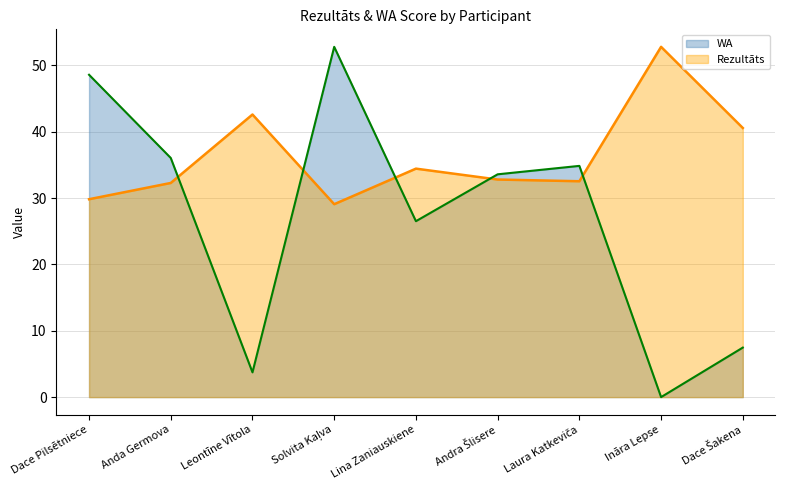

Between Andra Šlisere and Dace Šakena, which series saw the biggest shift?

WA